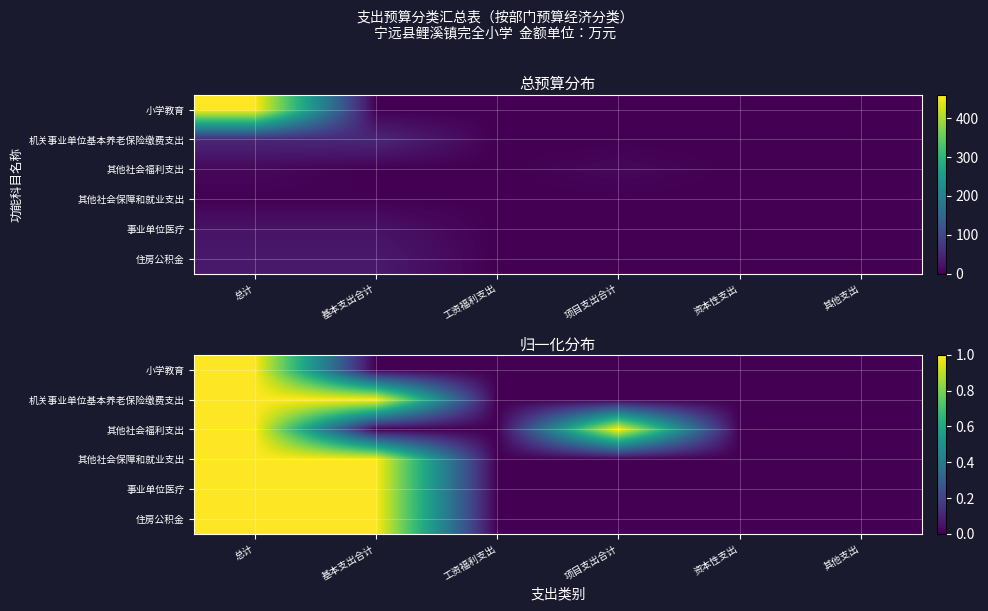

Between 项目支出合计 and 资本性支出, which series saw the biggest shift?

其他社会福利支出